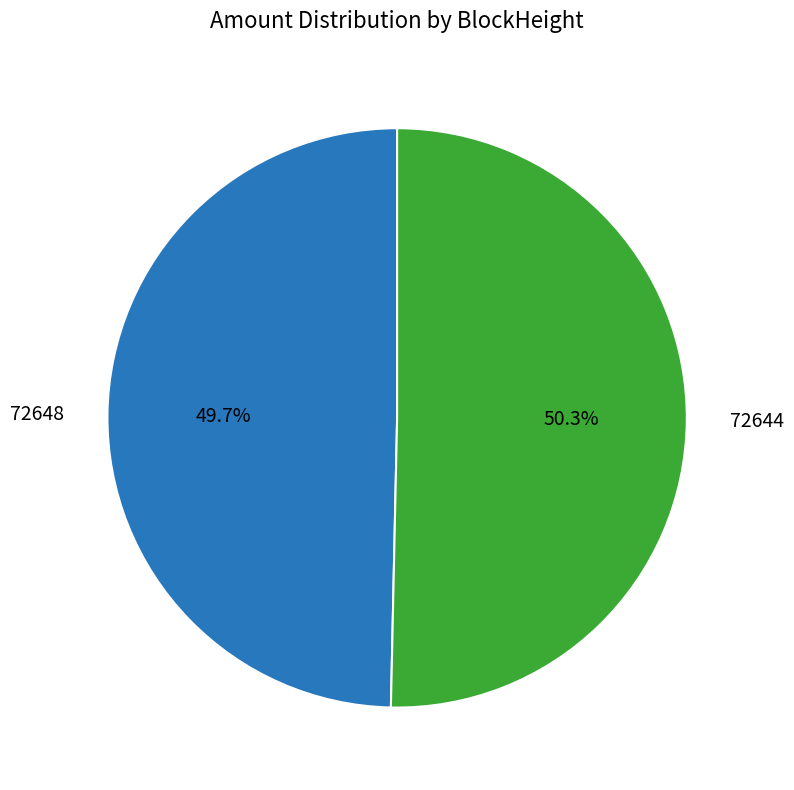

Is there a majority slice in this chart?

Yes